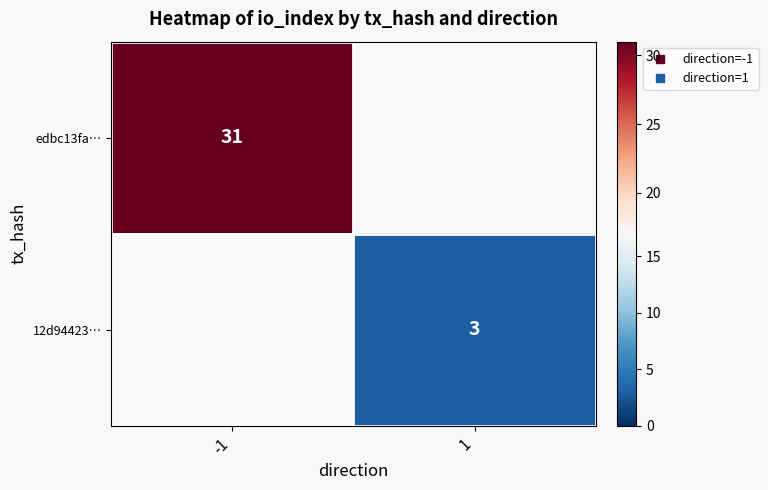

Is it true that edbc13fa… equals 6.8 at -1?

False